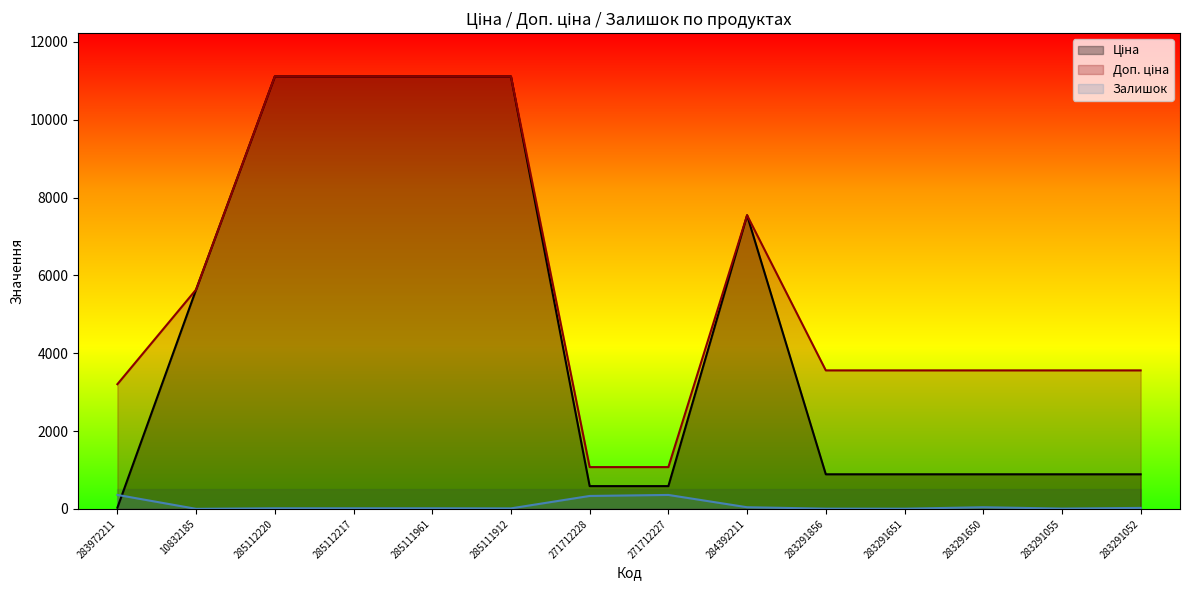

What is the label of the 9th point from the right?

285111912